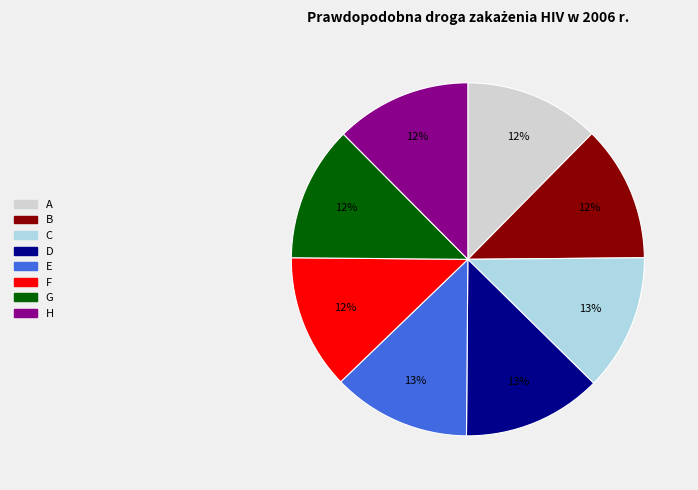

Is the sum of C and B greater than half?

No